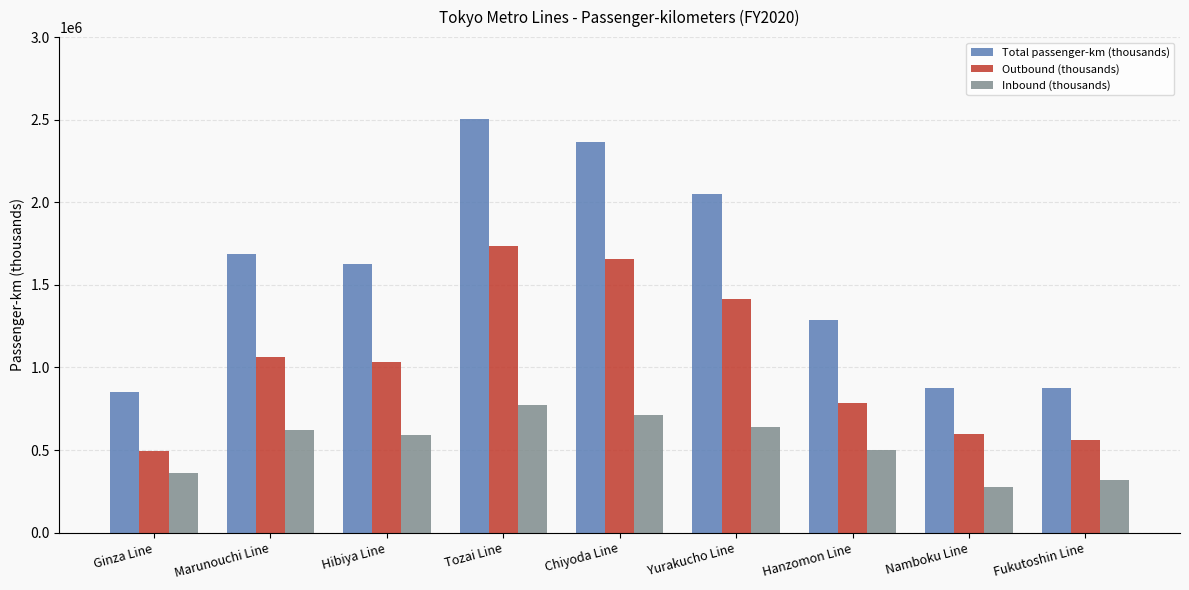

What is the label of the 6th bar from the left?

Yurakucho Line